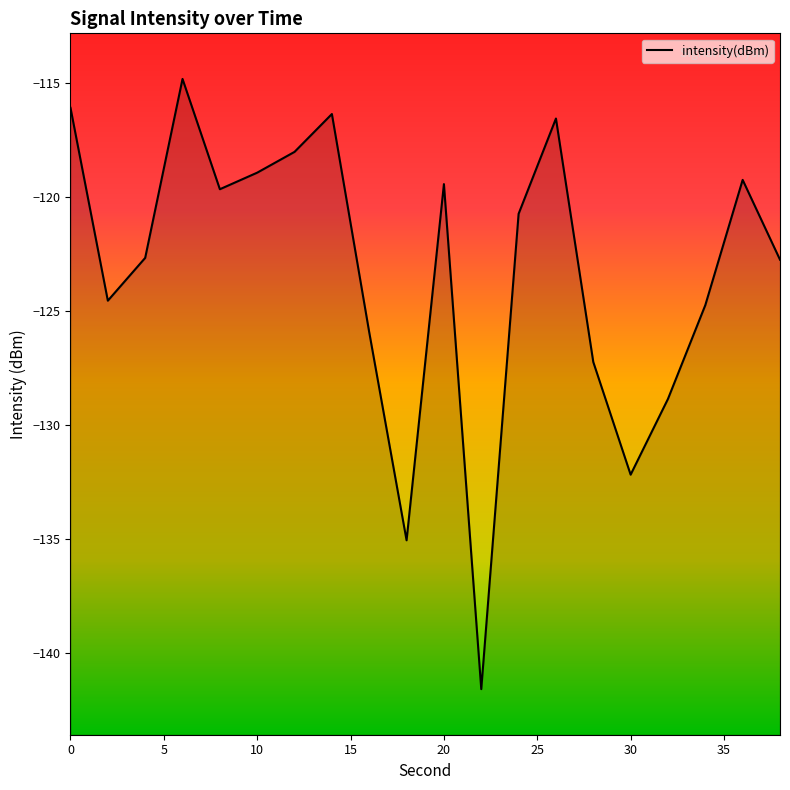

Is it true that the value at 0 is -116.1?

True